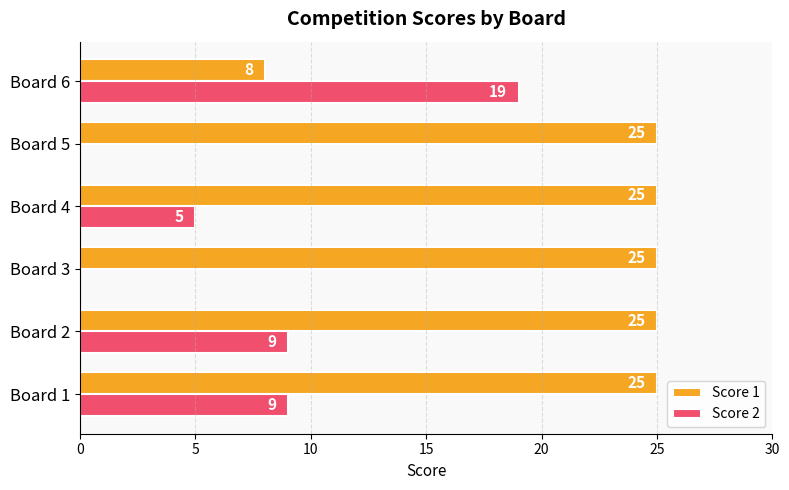

What is the maximum value for Score 1?

25